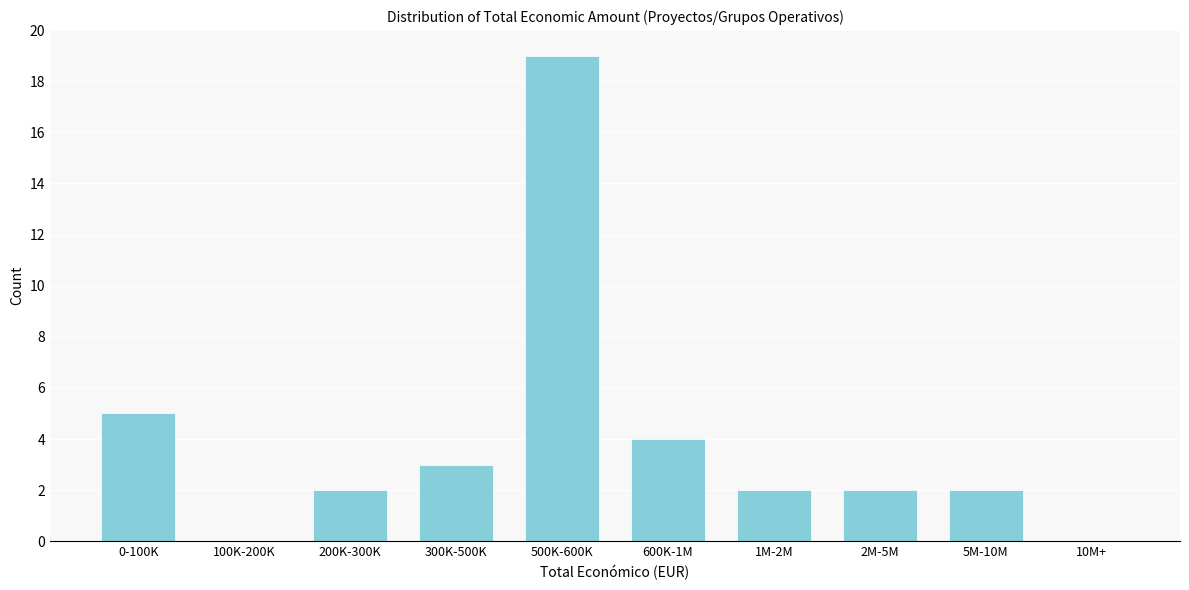

Reading left to right, extract all data points from this chart.

0-100K=5	100K-200K=0	200K-300K=2	300K-500K=3	500K-600K=19	600K-1M=4	1M-2M=2	2M-5M=2	5M-10M=2	10M+=0